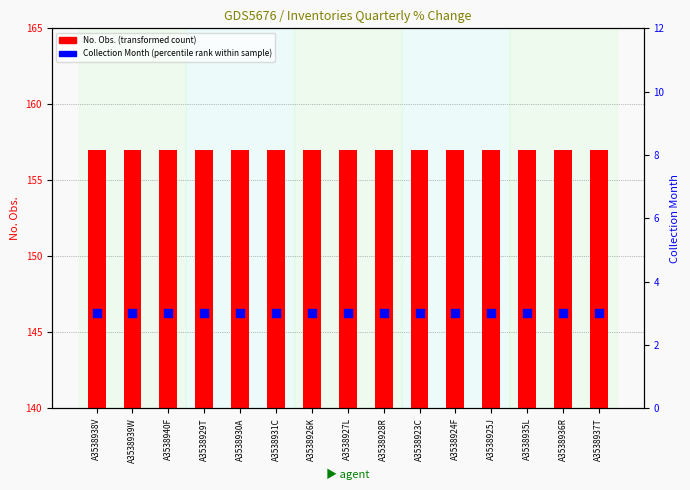

Which series reaches the maximum Y coordinate?

No. Obs. (transformed count)